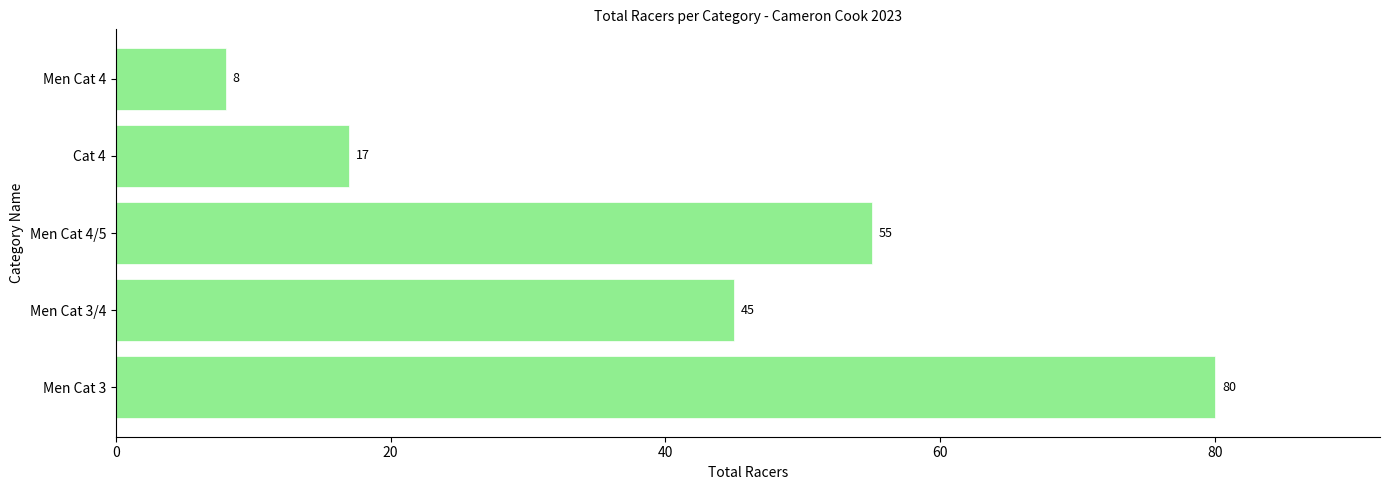

Count the number of data series in this chart.

1